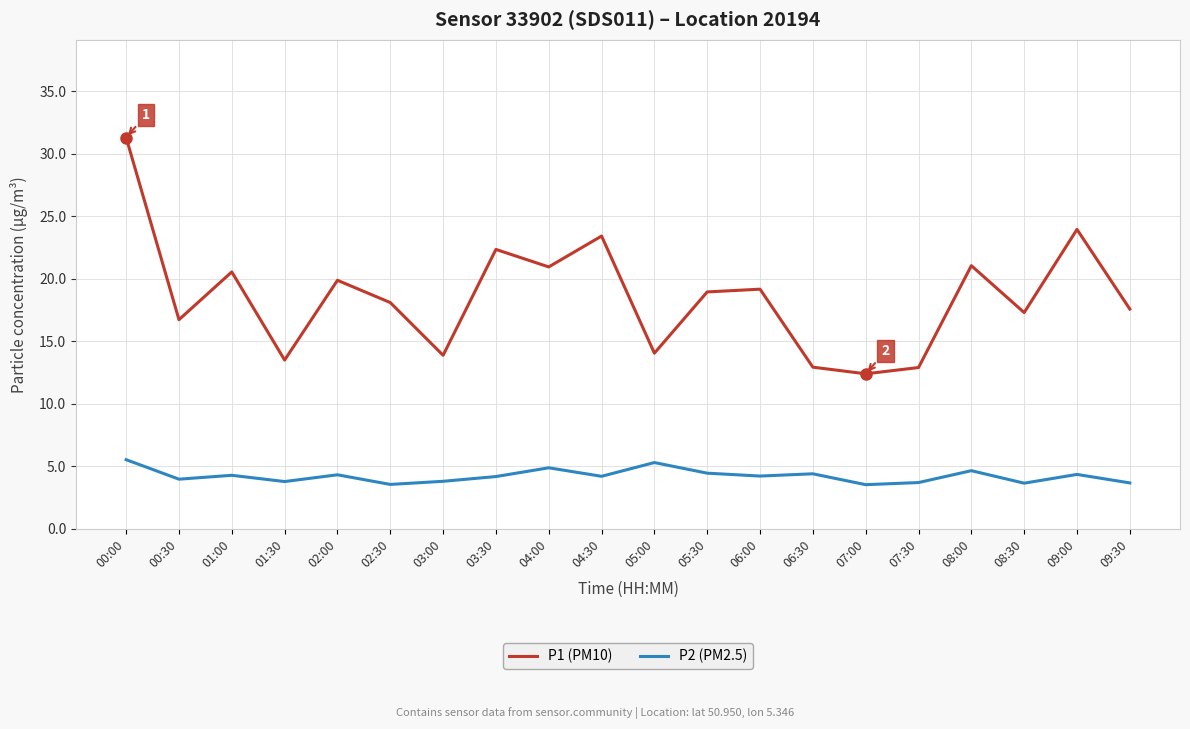

What is the difference between the P1 (PM10) values at 09:00 and 04:00?

3.0